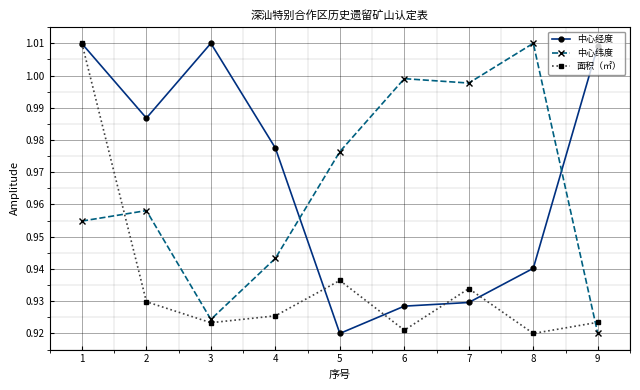

The 中心纬度 series shows 1.4 at 5. True or false?

False